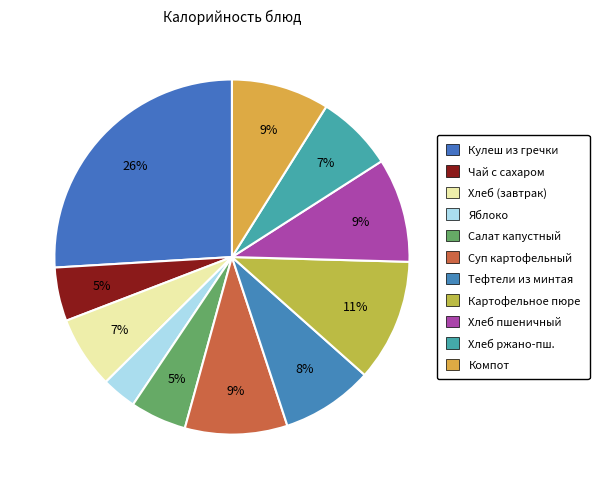

Count the number of slices in the pie.

11